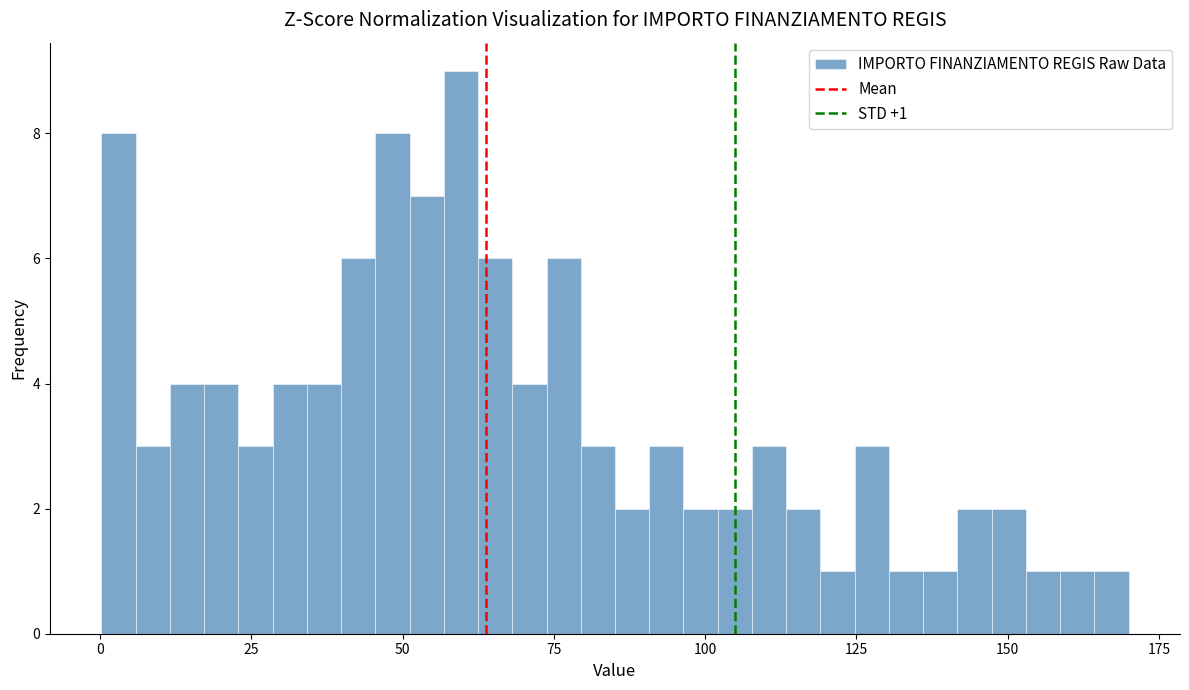

Read against the x-axis, roughly where is the centre of the tallest bar?

60